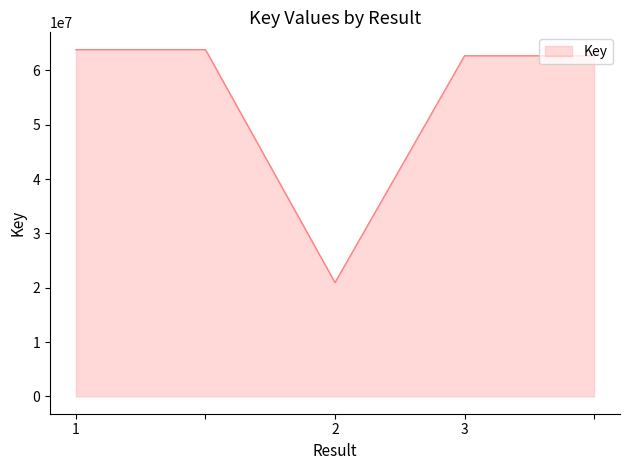

Reading right to left, list all the values displayed in this chart.

62677284	62677284	20944122	63803482	63803482